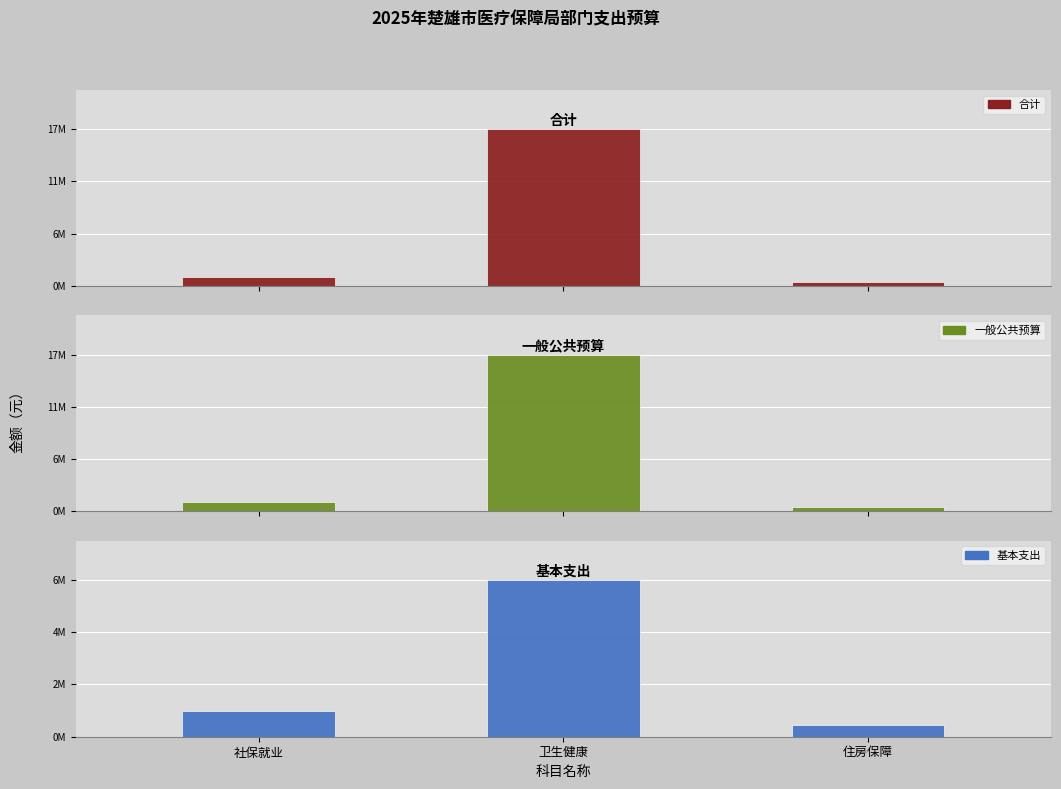

The value of 合计 at 社保就业 is 224251.4. True or false?

False